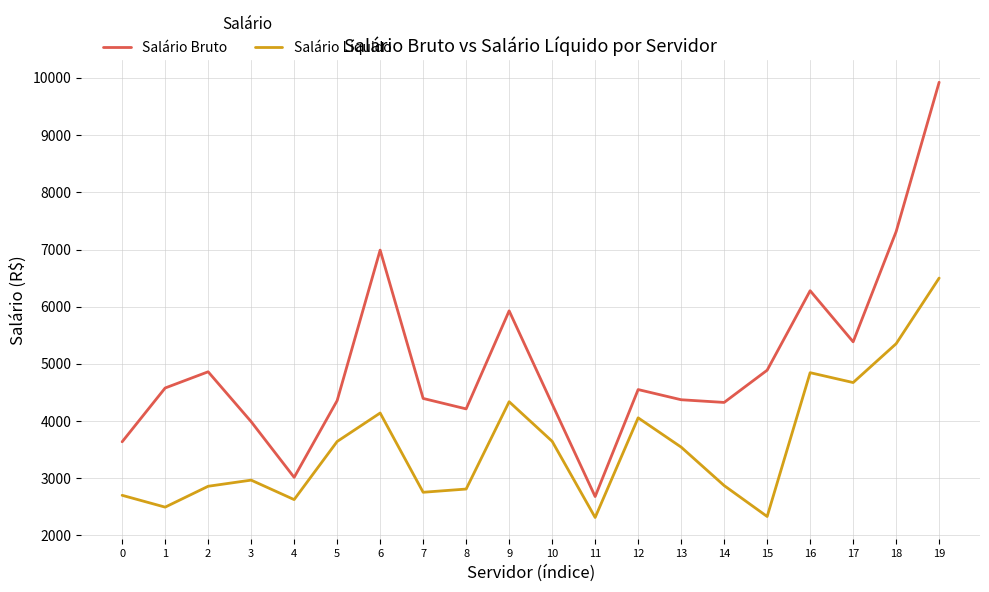

What is the minimum value for Salário Líquido?

2313.2